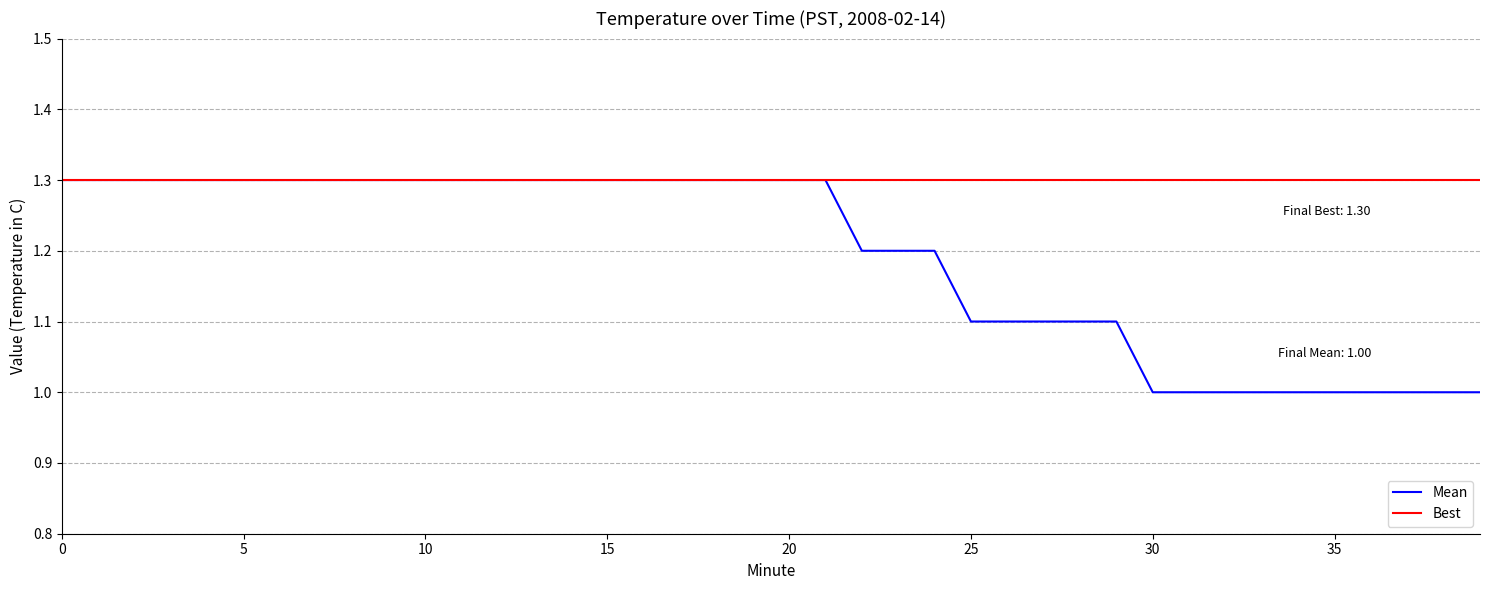

What is the highest value of the Mean series?

1.3